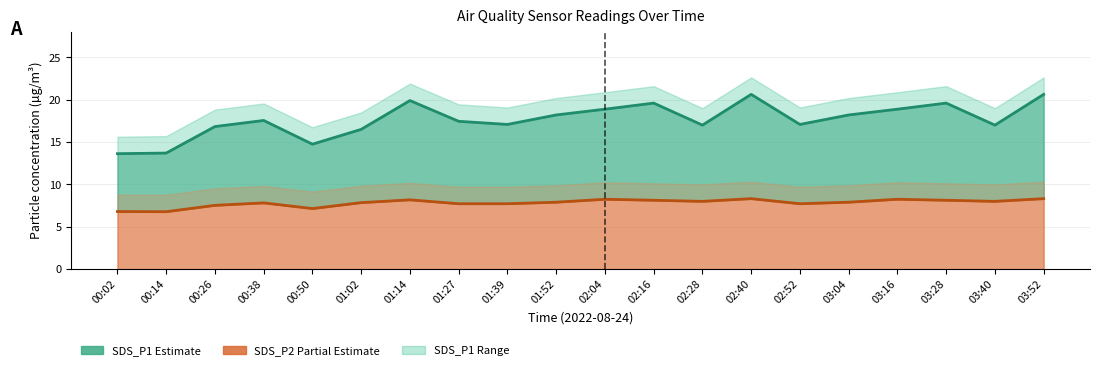

How many data points in SDS_P1 (Estimate) are above 17?

13